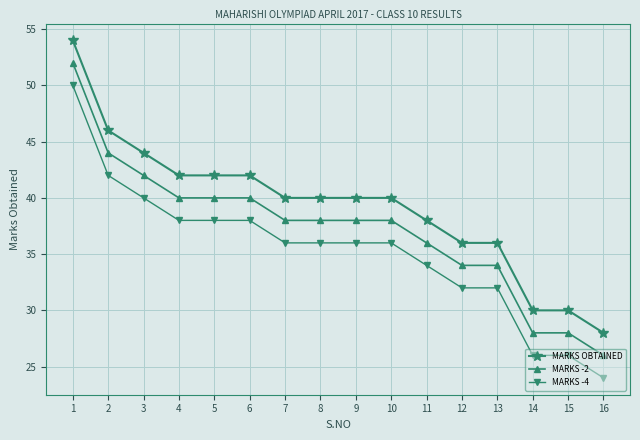

The MARKS -4 series shows 41 at 14. True or false?

False